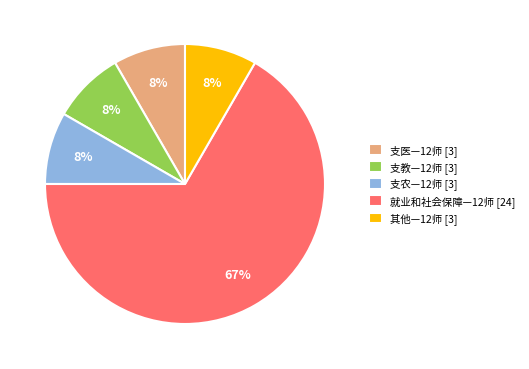

To the nearest percent, what percentage of the pie is 其他—12师 [3]?

8%